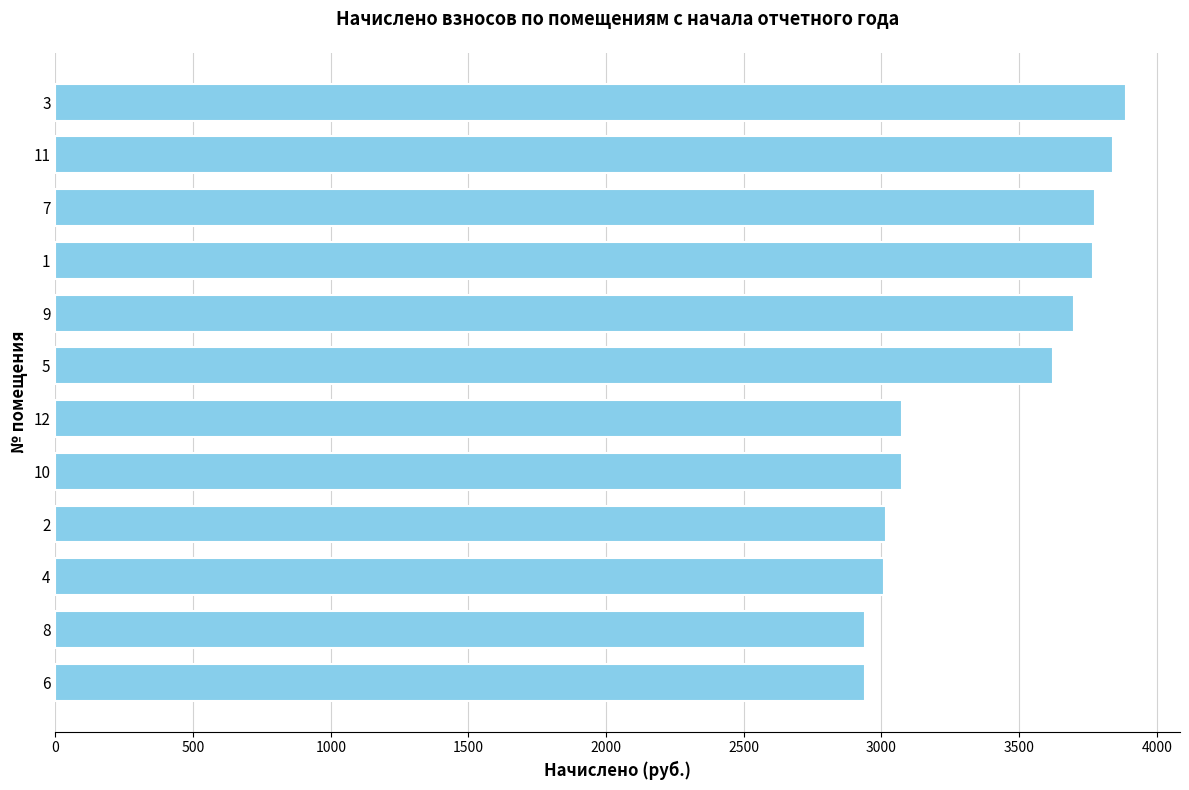

Does the chart contain stacked bars?

No